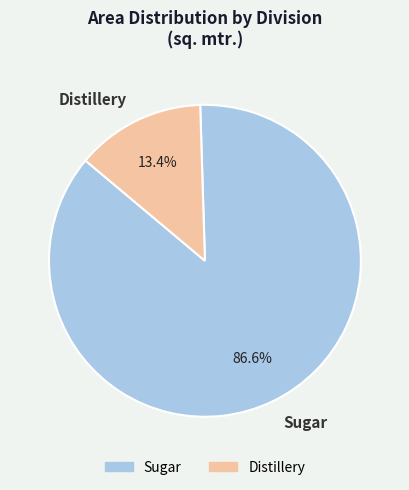

To the nearest percent, what percentage of the pie is Sugar?

87%